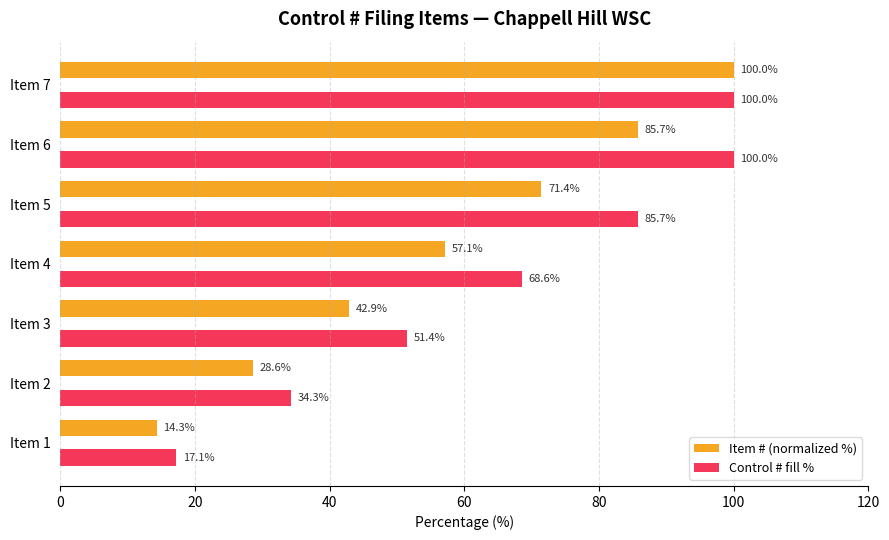

What is the difference between the maximum and minimum values in the Item # (normalized %) series?

85.7